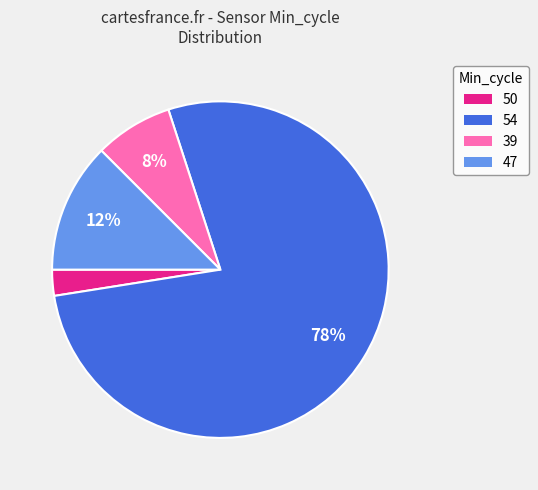

Which category has the smallest portion of the pie?

50